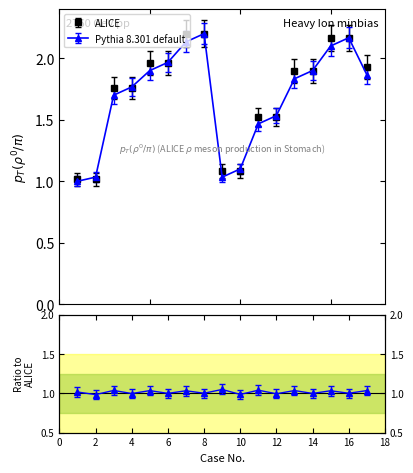

What is the difference between the maximum and minimum values in the ALICE series?

1.2